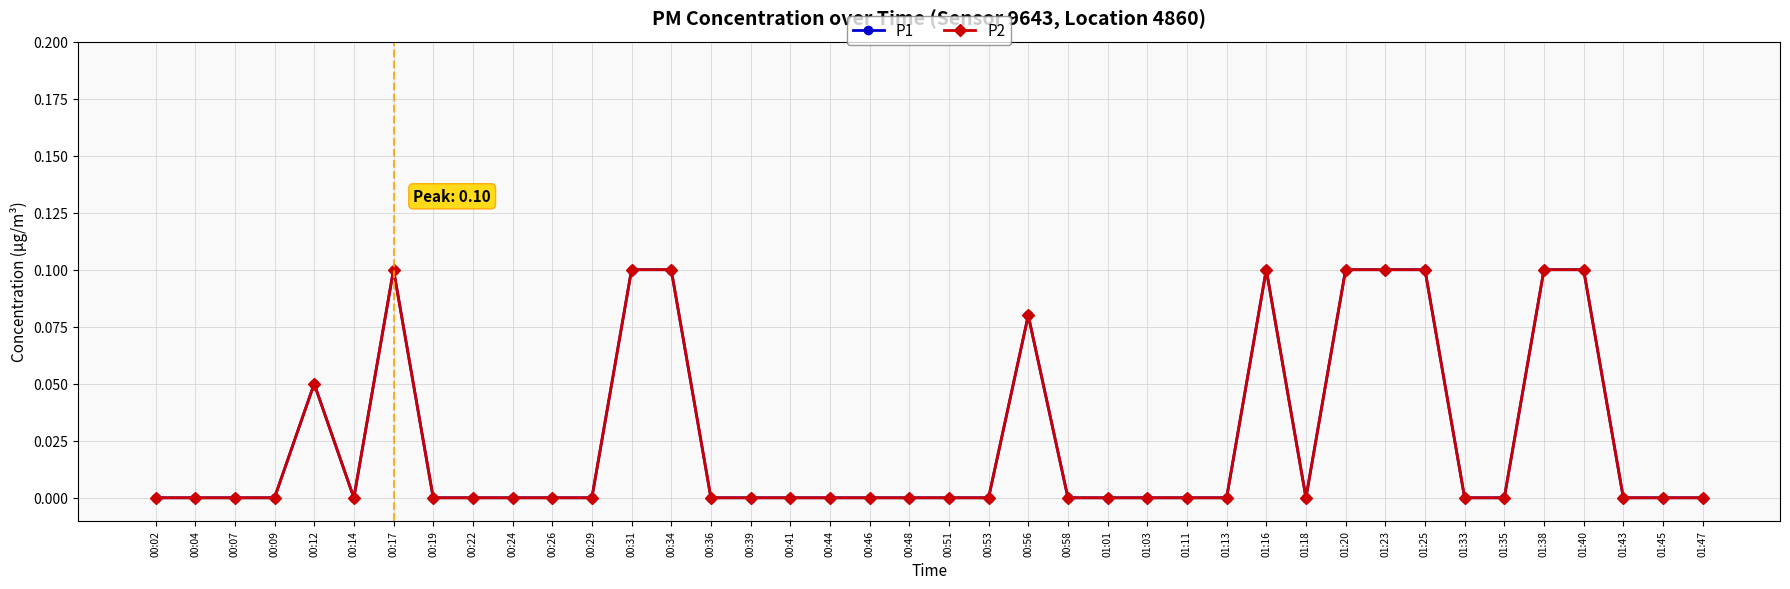

Is this an area chart (filled region under the line)?

No